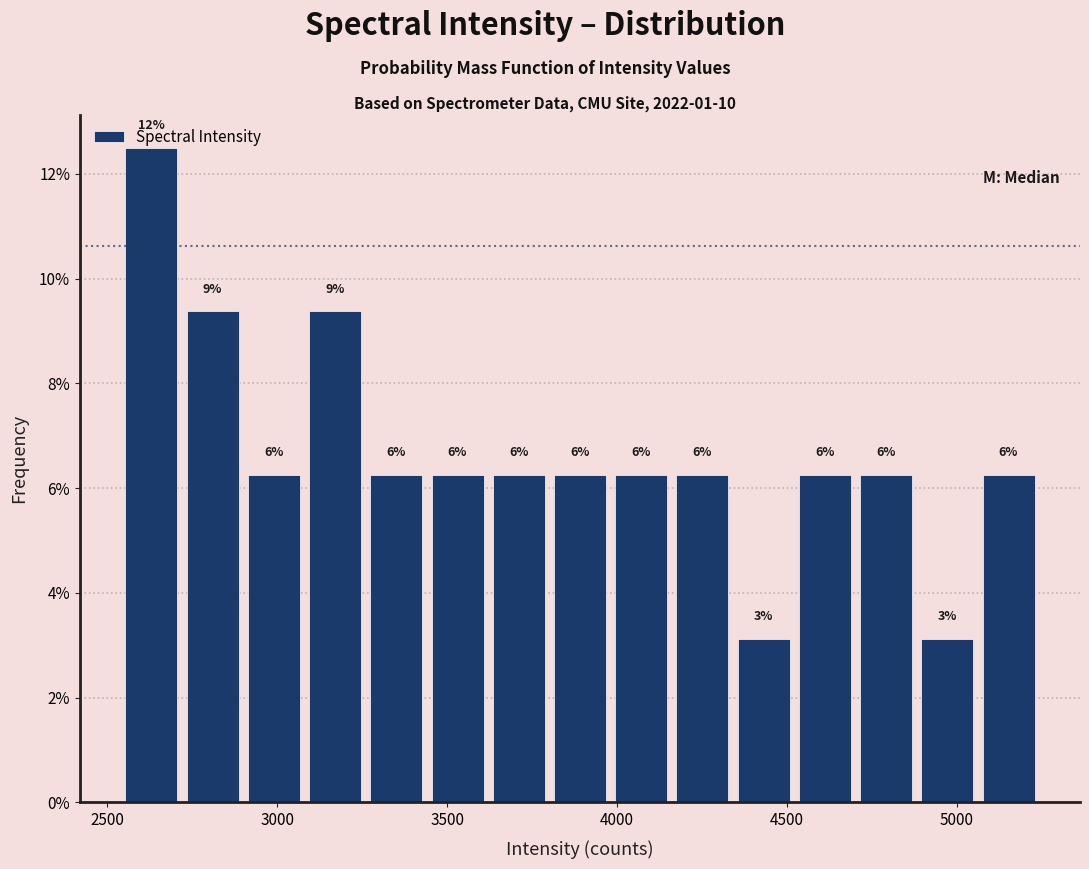

Read against the x-axis, roughly where is the centre of the tallest bar?

2650